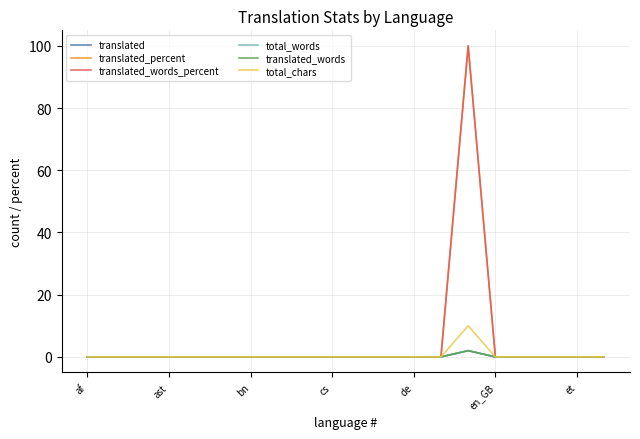

Does the chart display data point markers on the line(s)?

No